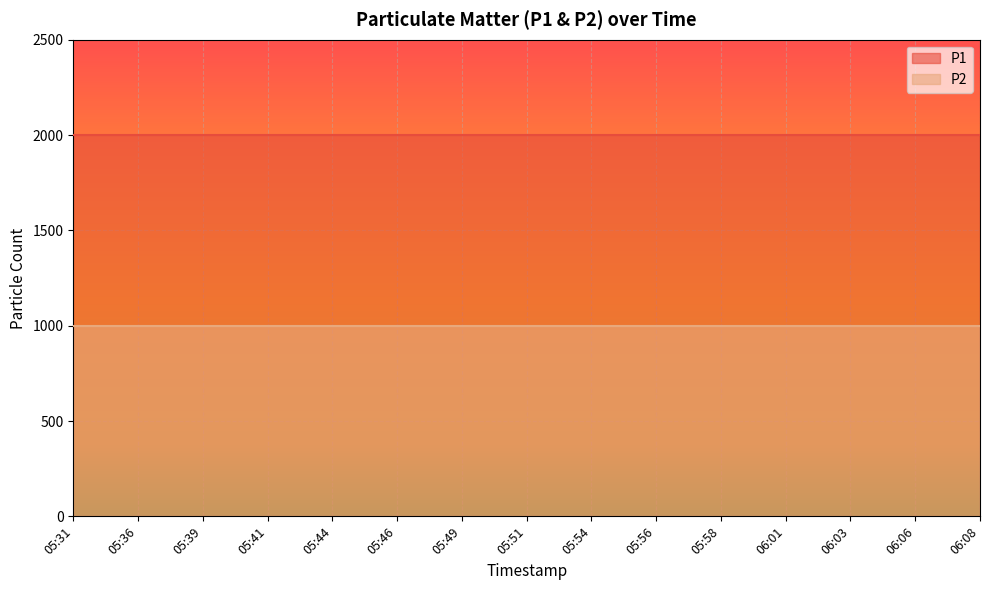

At which label is P2 closest to 999?

05:31